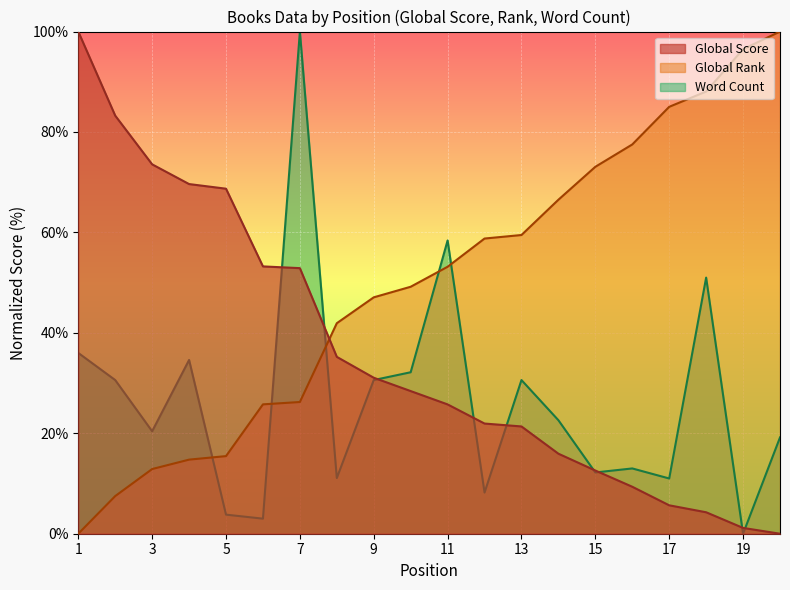

What is the sum of all Word Count values?

528.4